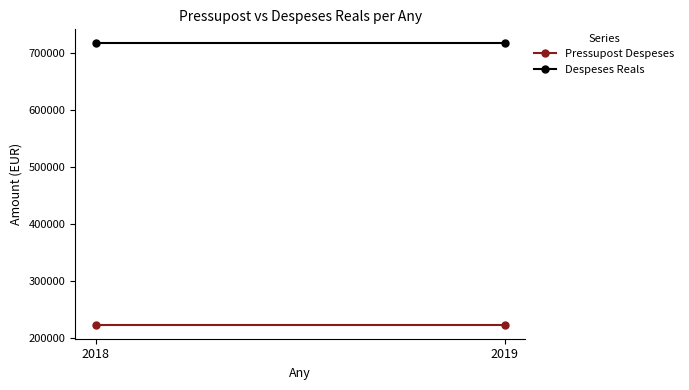

Which series has the largest total across all categories?

Despeses Reals